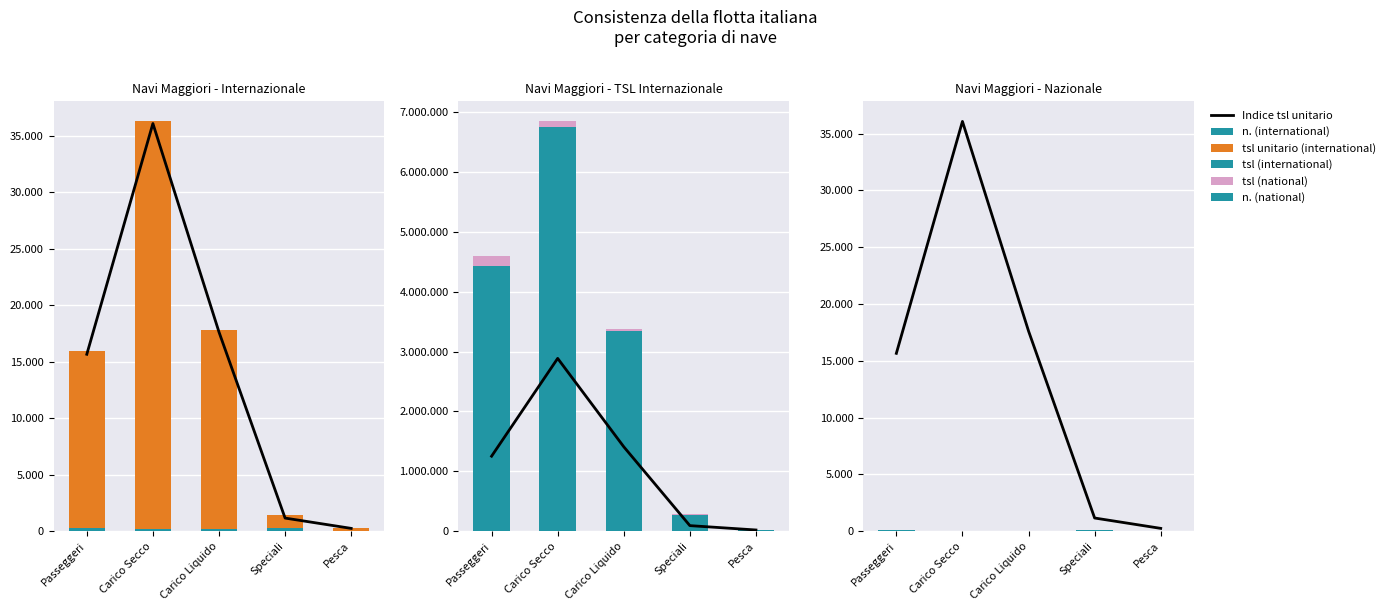

Where does the n. (international) series first go above 190?

Passeggeri